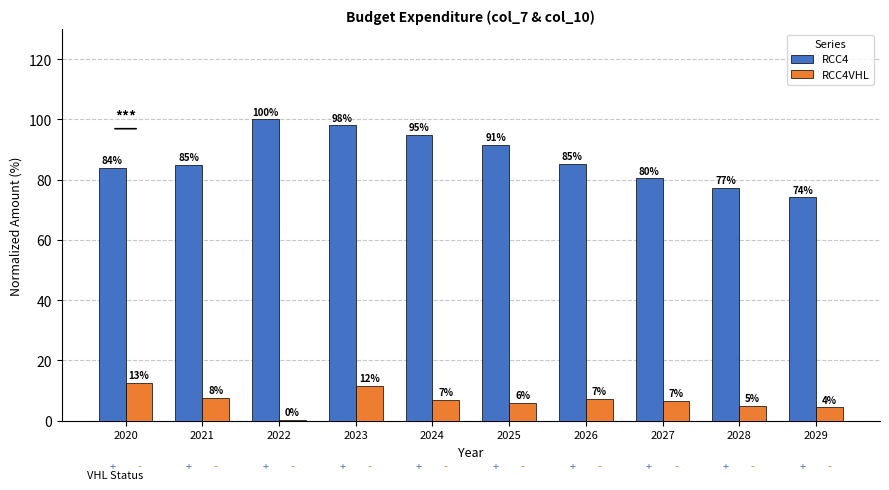

Is the value of RCC4VHL at 2023 greater than the value of RCC4 at 2025?

No